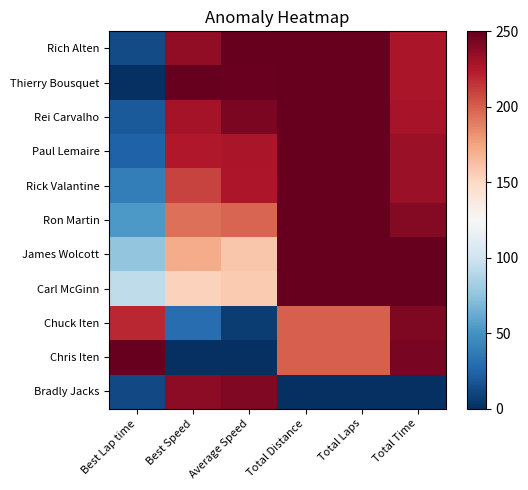

Count the number of categories in the chart.

6